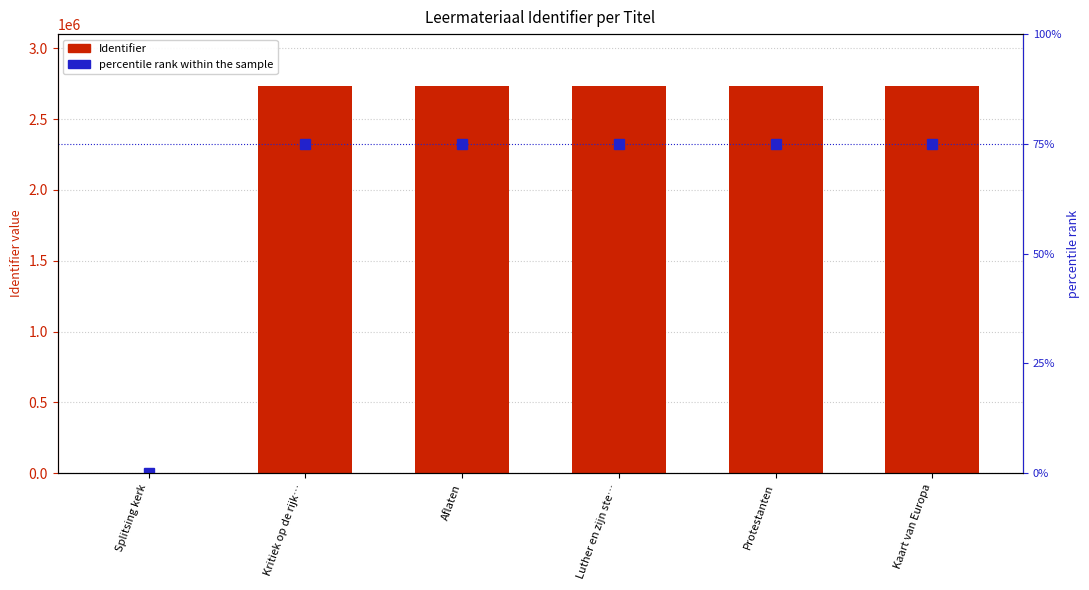

Does the chart contain any negative values?

No